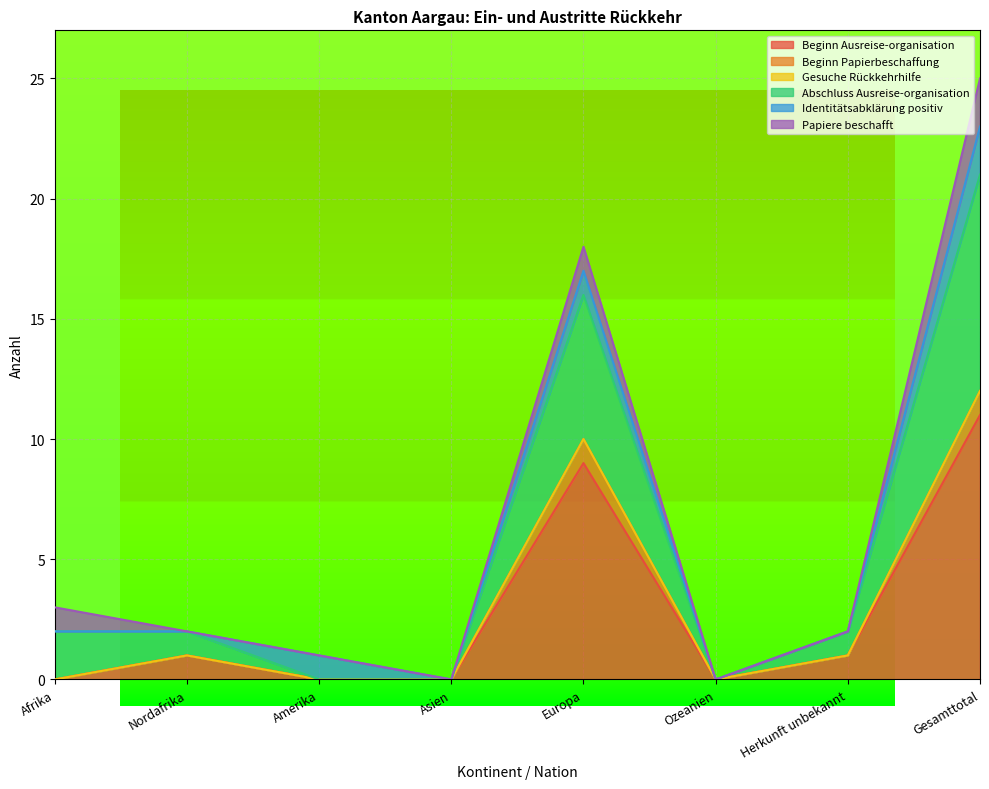

What is the total value across all series at Gesamttotal?

25